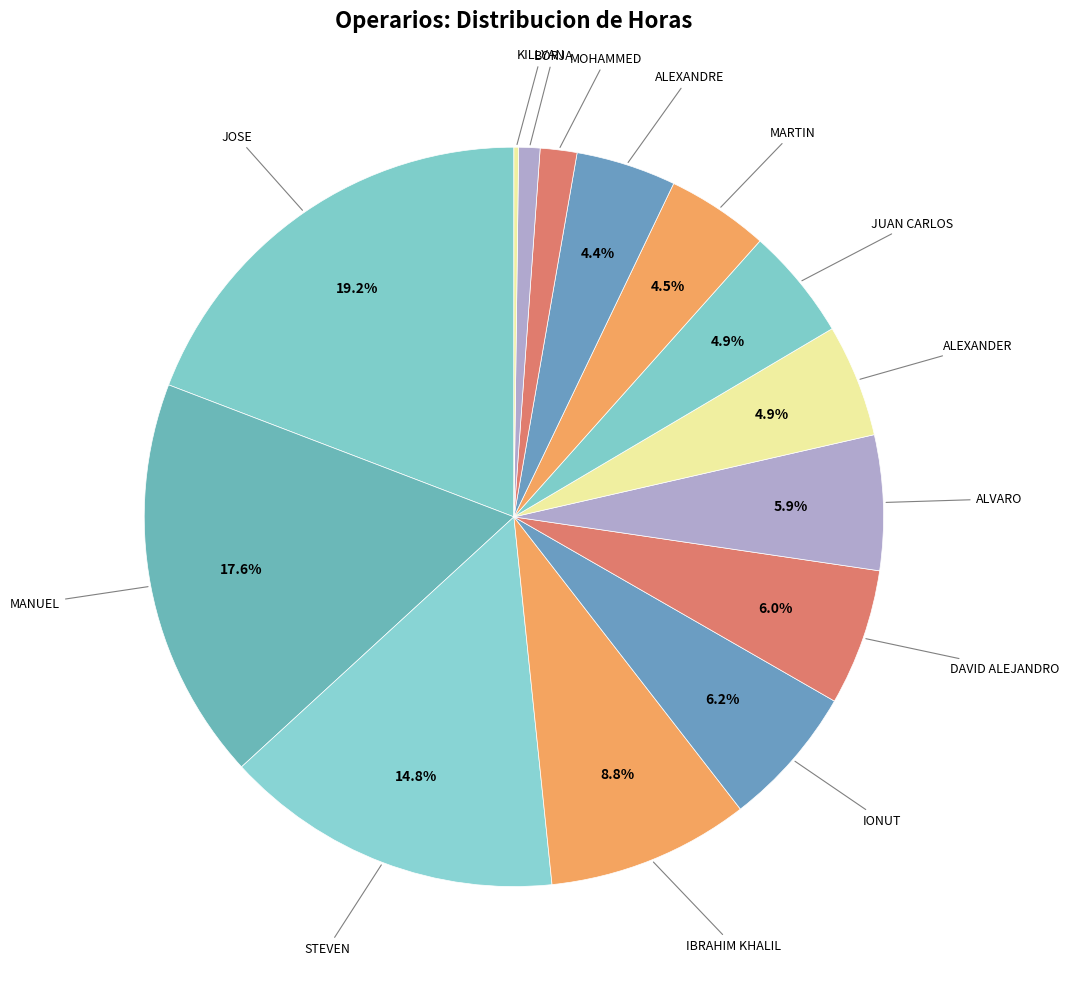

What is the smallest slice in the pie chart?

KILLYAN